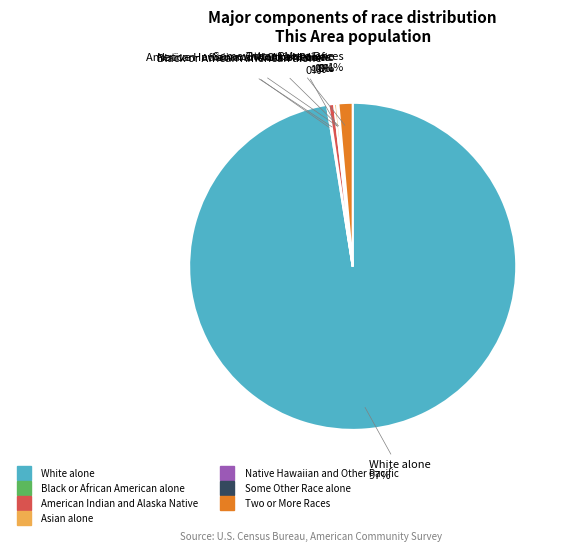

Is the sum of American Indian and Alaska Native and Two or More Races greater than half?

No